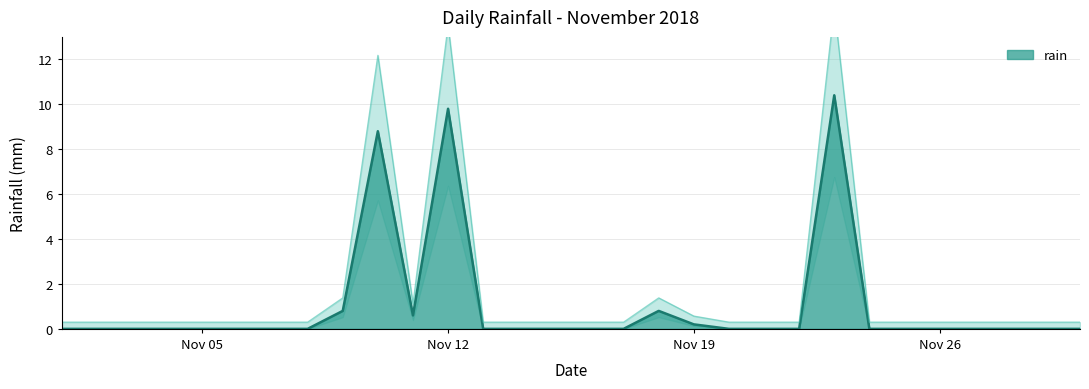

Reading left to right, list all the values displayed in this chart.

0.0	0.0	0.0	0.0	0.0	0.0	0.0	0.0	0.8	8.8	0.6	9.8	0.0	0.0	0.0	0.0	0.0	0.8	0.2	0.0	0.0	0.0	10.4	0.0	0.0	0.0	0.0	0.0	0.0	0.0